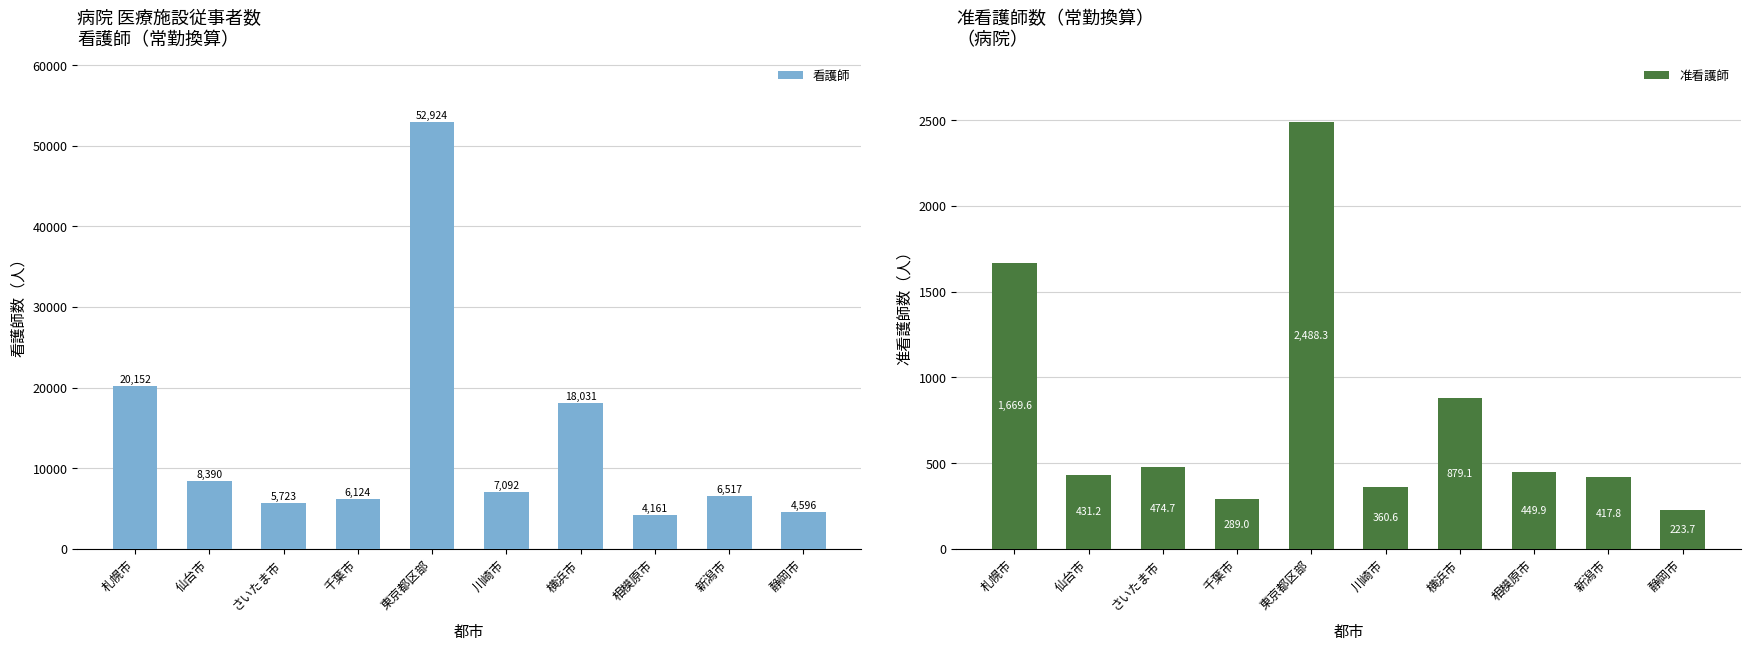

Which series changed the most between 相模原市 and 静岡市?

看護師